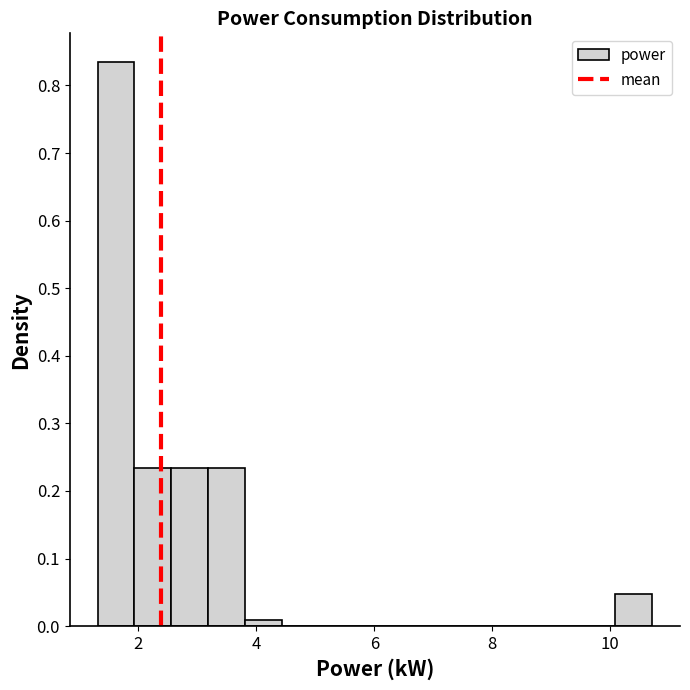

Around what value on the x-axis is the tallest bar? Give the approximate position of its centre, as read against the axis.

1.6